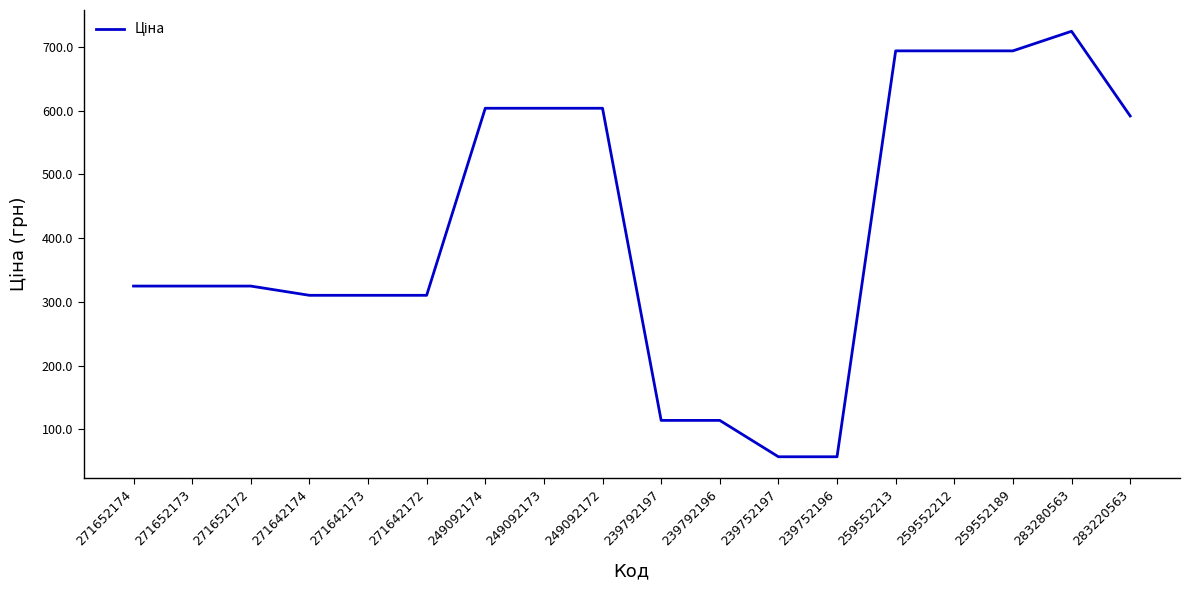

What is the greatest value displayed?

724.5